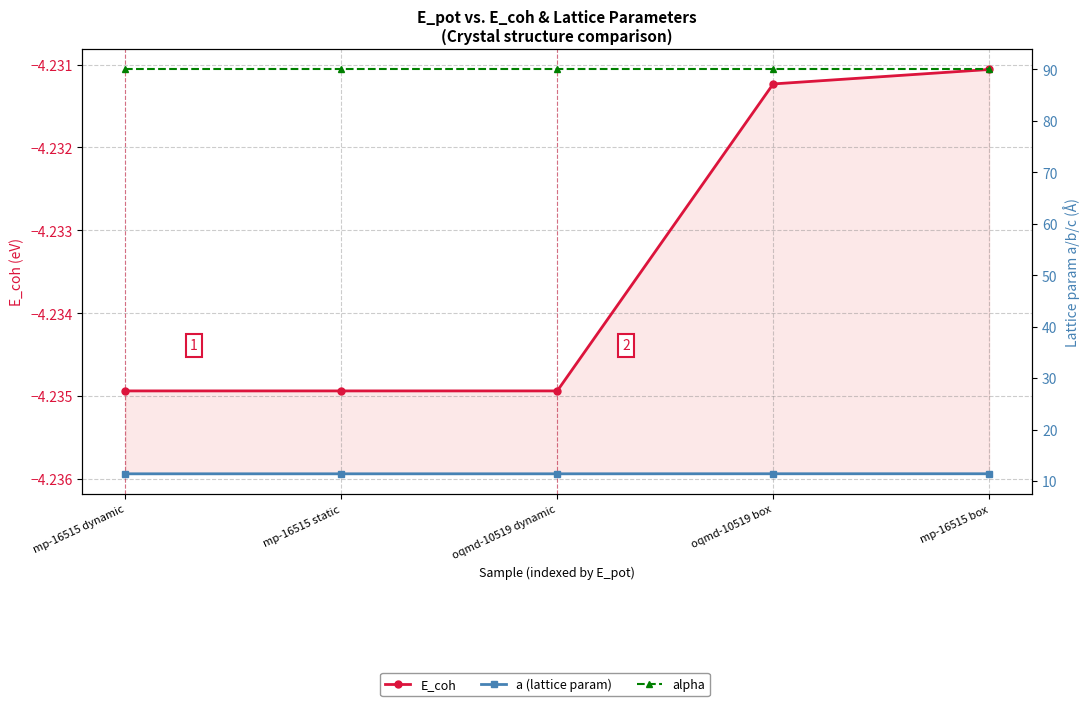

Reading right to left, extract all data points from this chart.

E_coh: -4.2	-4.2	-4.2	-4.2	-4.2
a (lattice param): 11.4	11.4	11.4	11.4	11.4
alpha: 90.0	90.0	90.0	90.0	90.0